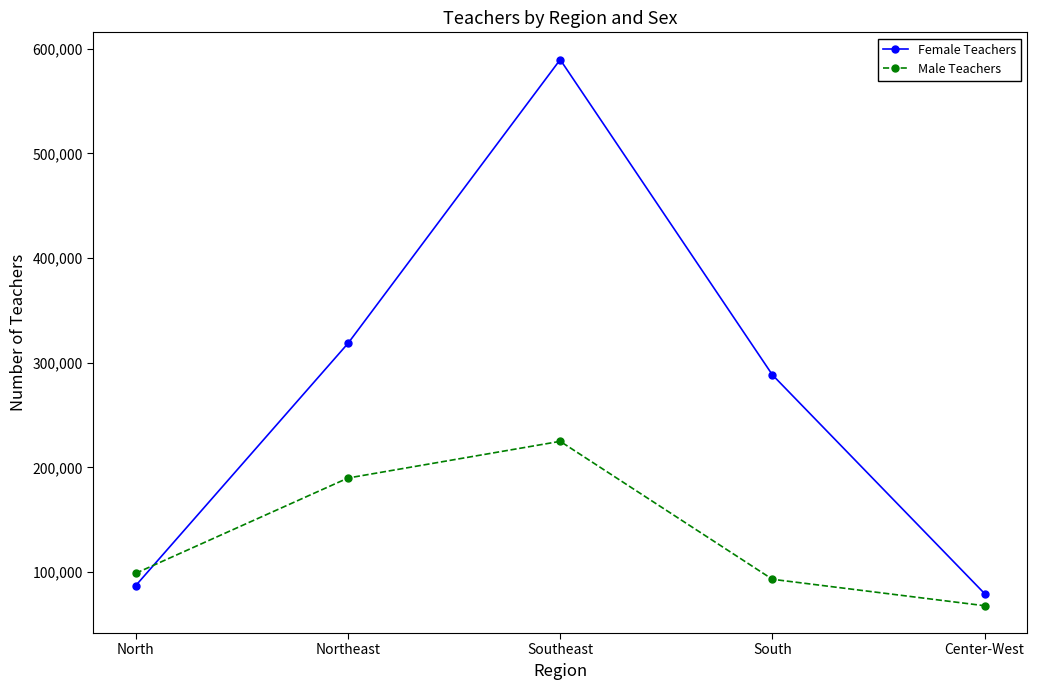

Where do Female Teachers and Male Teachers first cross each other?

North and Northeast